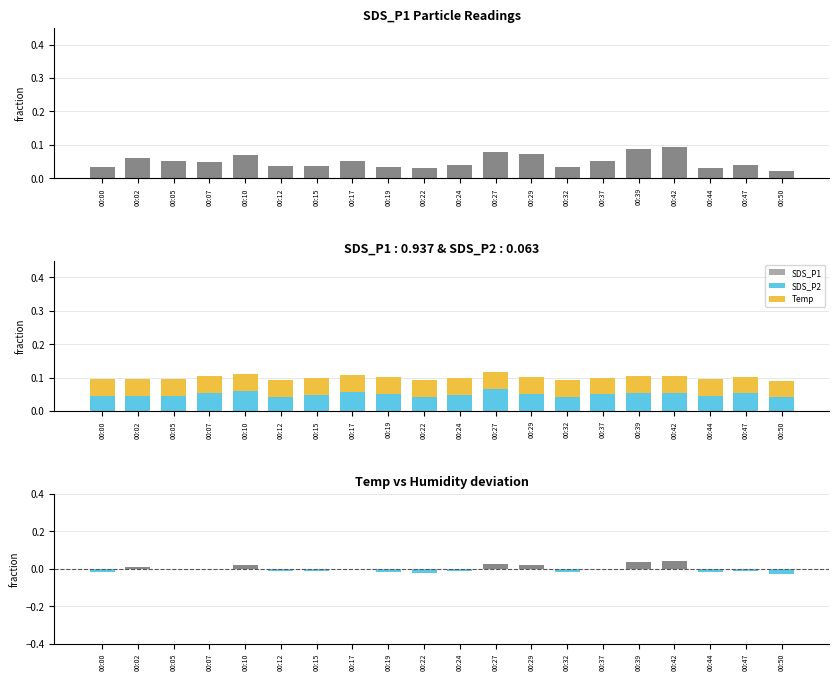

Which label corresponds to the smallest value in the chart?

00:50